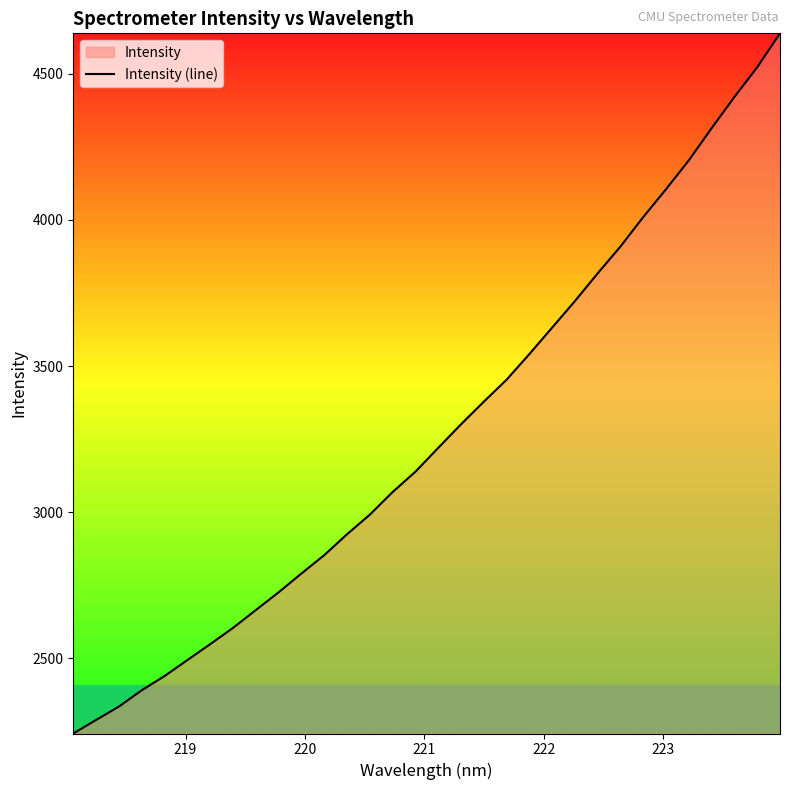

What is the minimum value shown in the chart?

2243.1